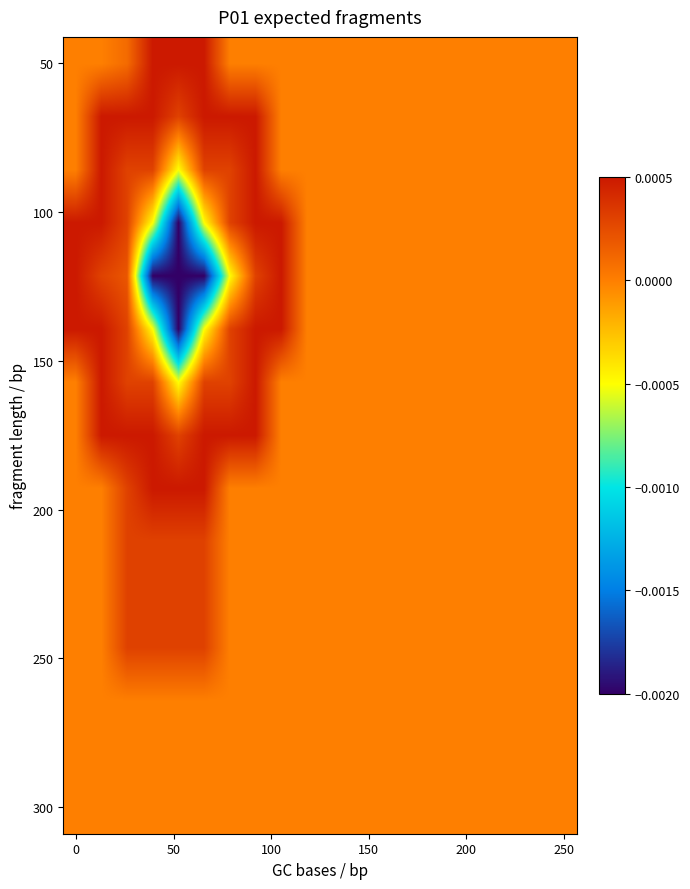

How many distinct data groups are displayed?

15